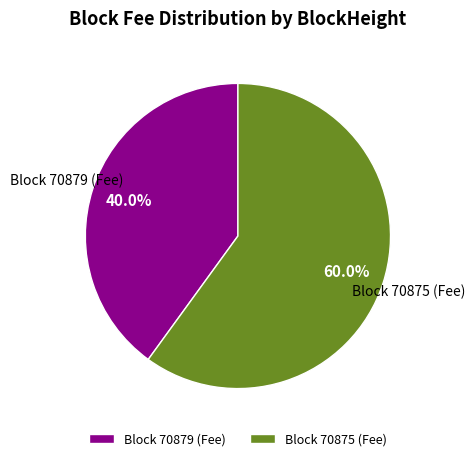

Which slice represents more than half of the pie?

Block 70875 (Fee)